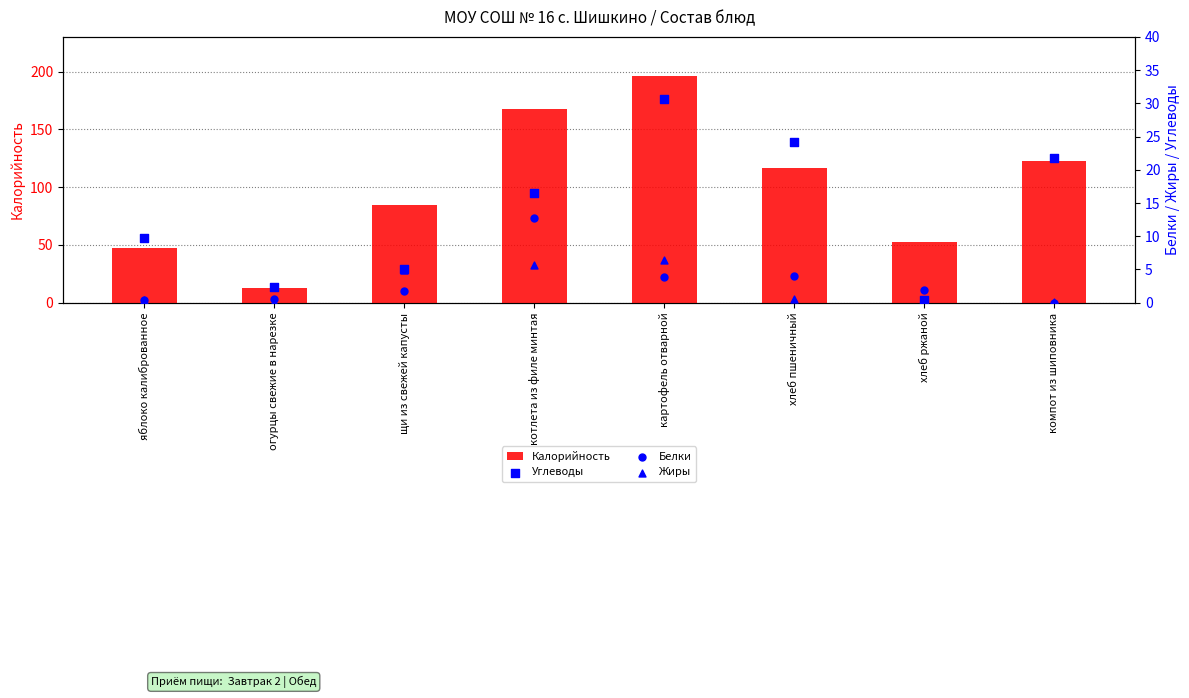

What are all the series names shown in the legend?

Калорийность, Углеводы, Белки, Жиры